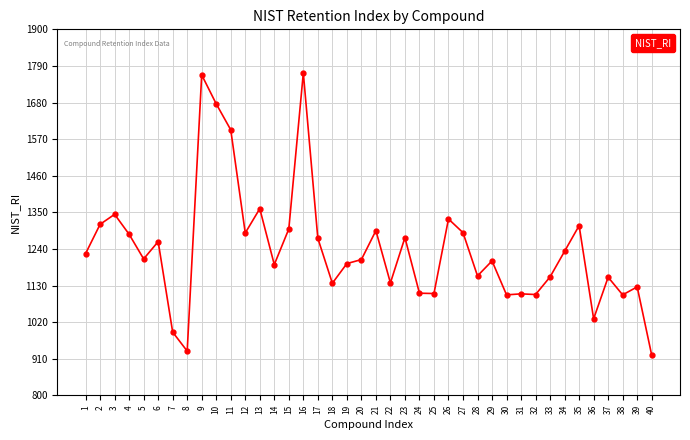

The value at 17 is 544. True or false?

False